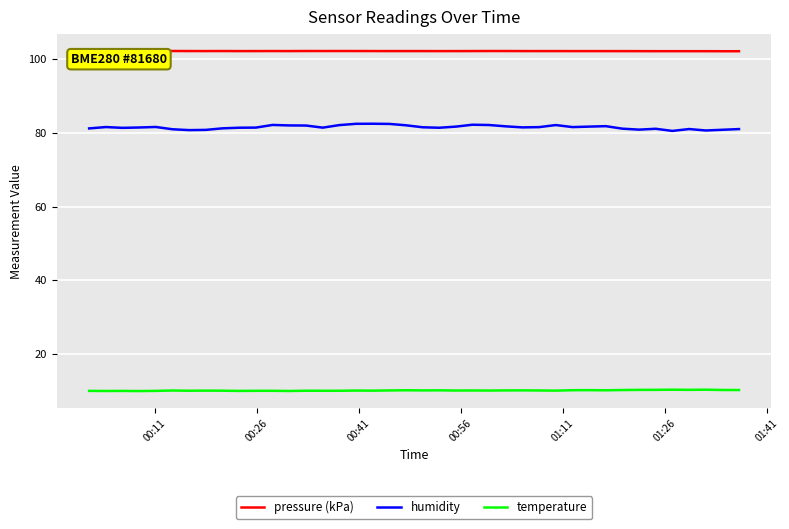

What is the highest value of the temperature series?

10.3